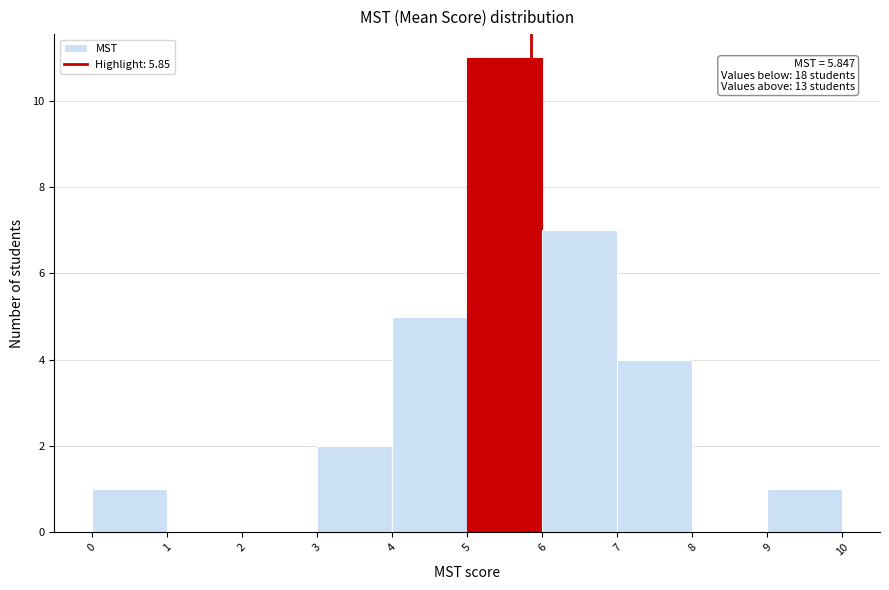

Which range on the x-axis has the tallest bar?

5 to 6